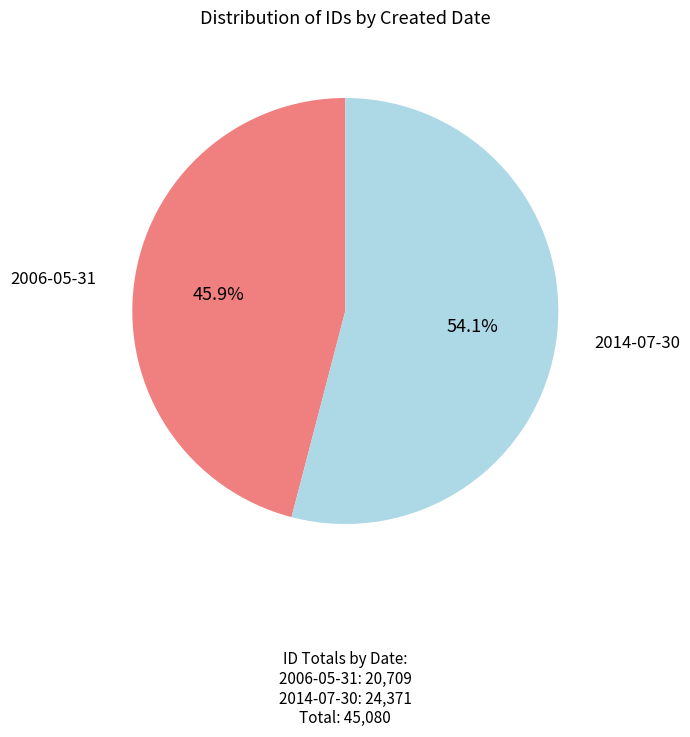

Does any single category account for the majority?

Yes